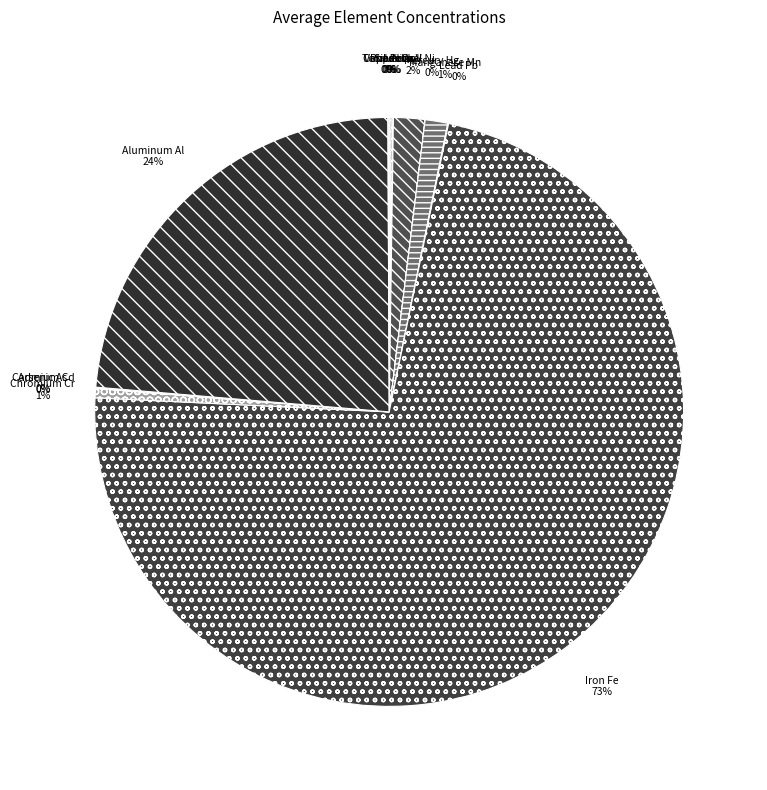

What is the largest slice in the pie chart?

Iron Fe